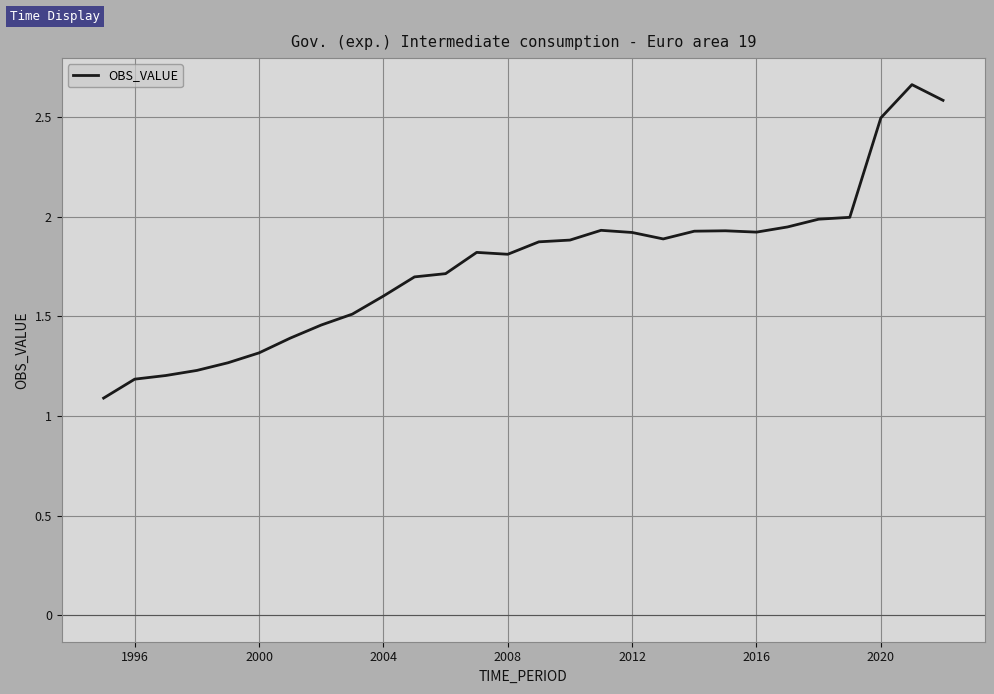

What is the difference between the maximum and minimum values?

1.6